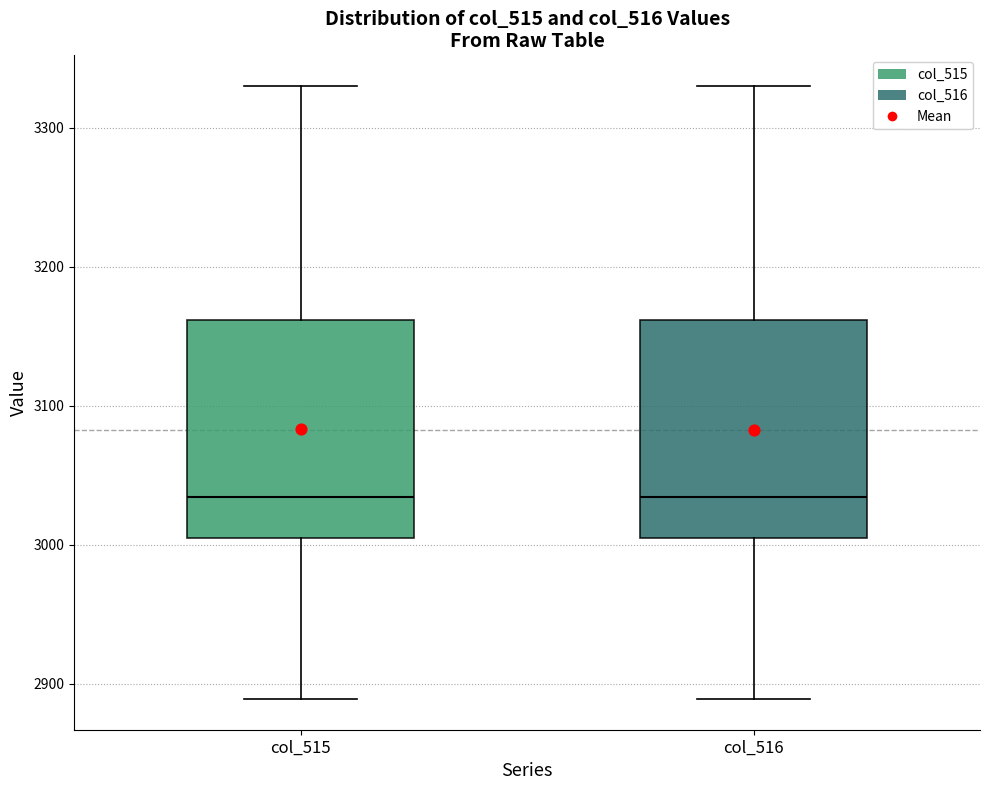

Where is the upper edge of the box for col_515 on the y-axis? The values are not printed on the chart, so give them approximately, as read against the axis.

3160